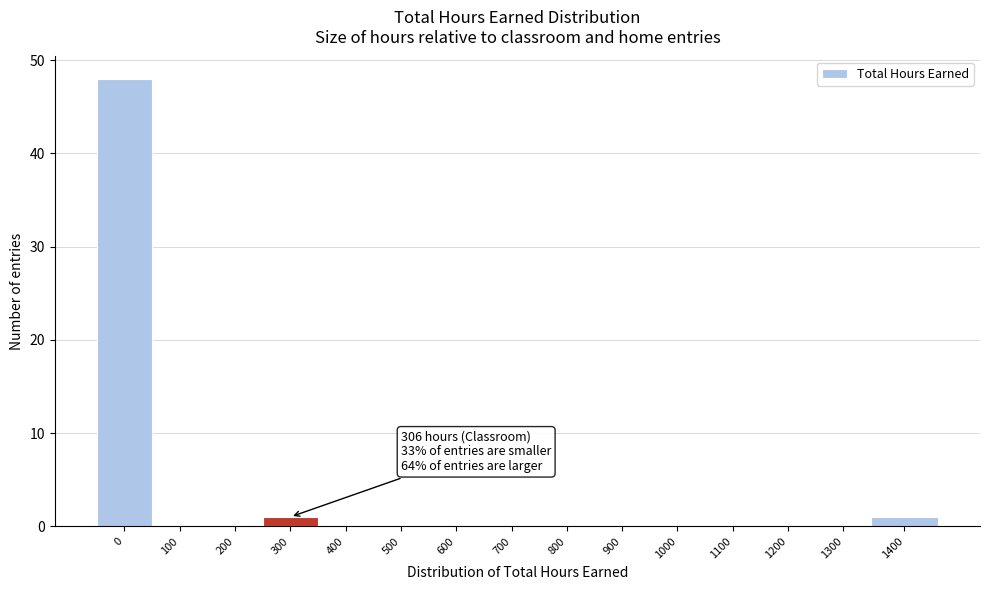

Reading right to left, extract all data points from this chart.

1400=1	1300=0	1200=0	1100=0	1000=0	900=0	800=0	700=0	600=0	500=0	400=0	300=1	200=0	100=0	0=48